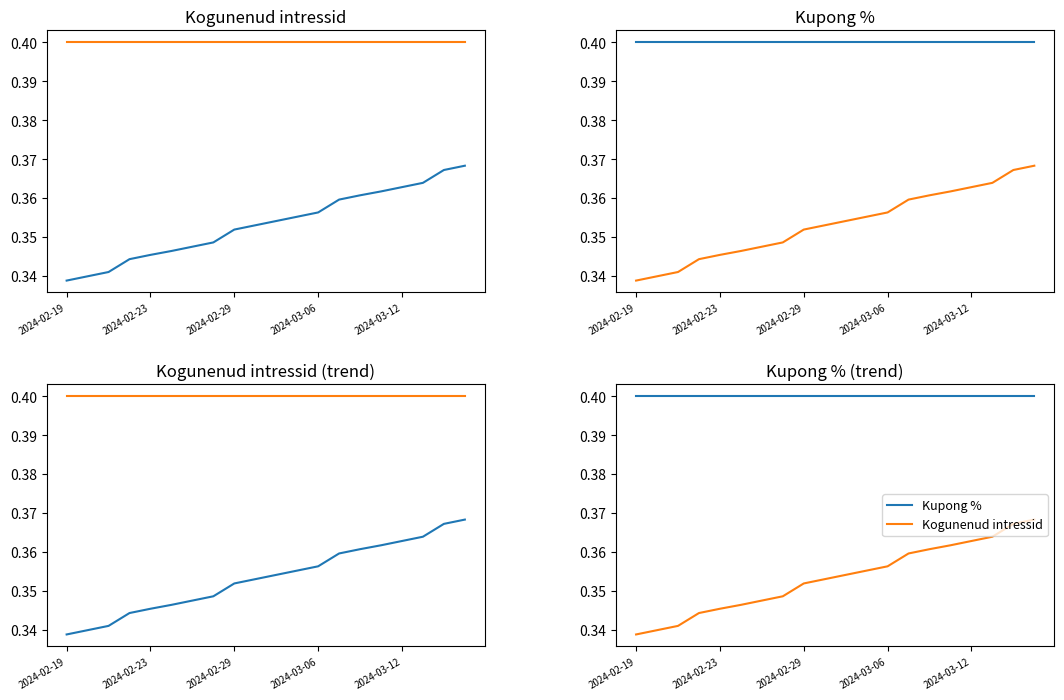

Rank the series by their maximum value, from highest to lowest.

Kupong %, Kogunenud intressid